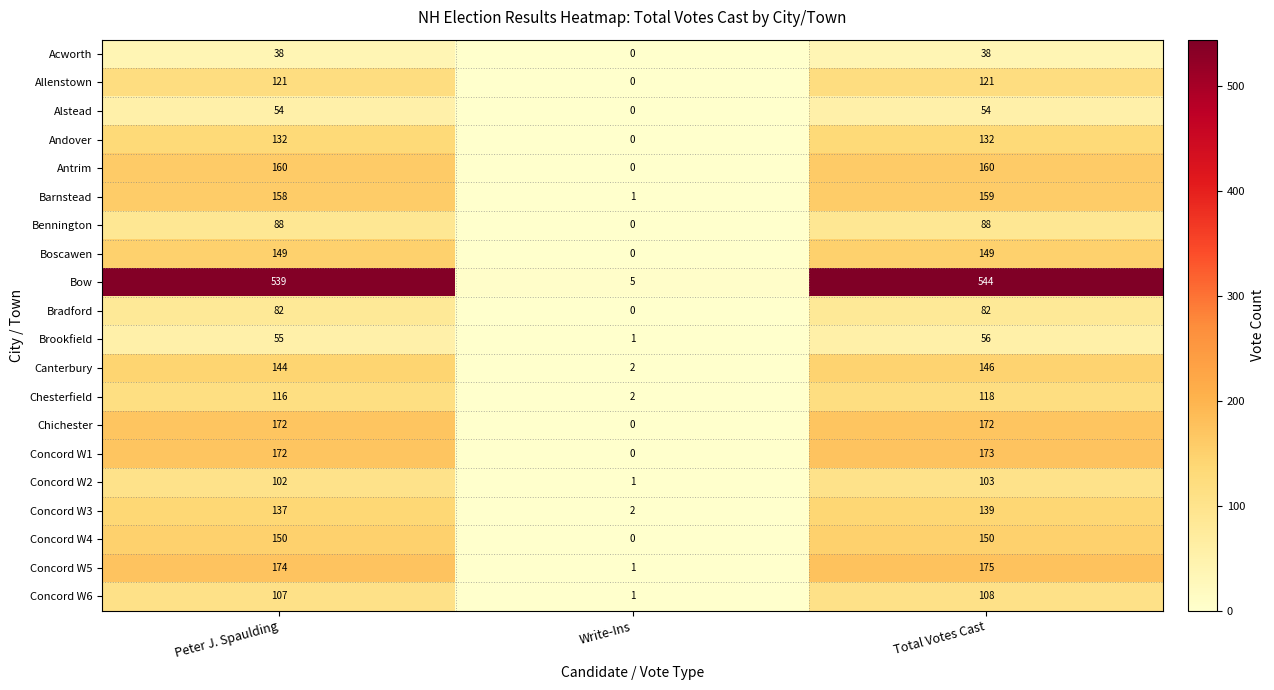

Which series changed the most between Write-Ins and Total Votes Cast?

Bow